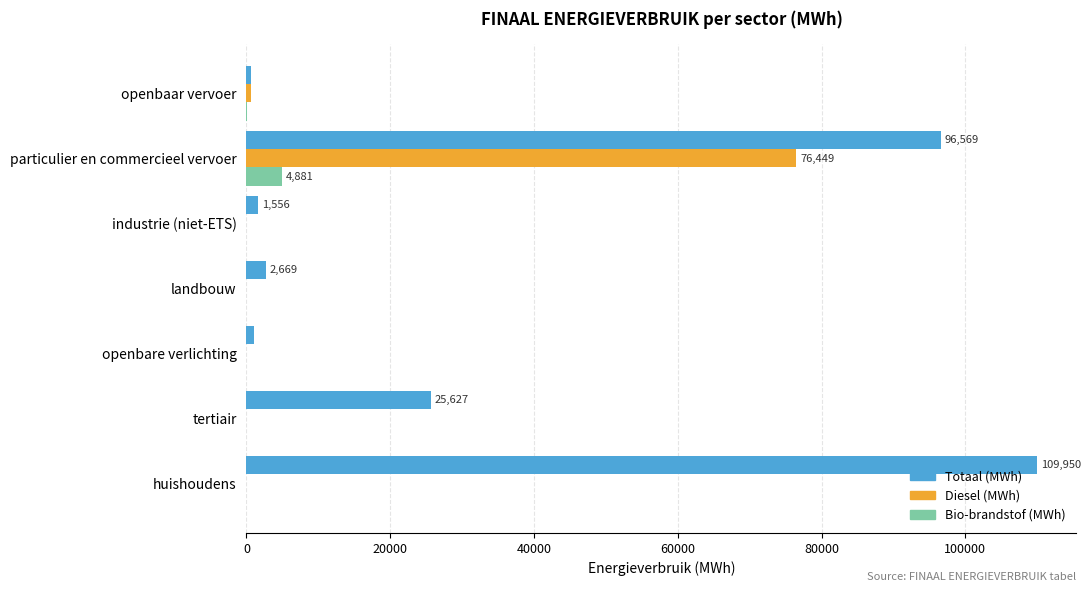

Is it true that Diesel (MWh) equals 25355.9 at landbouw?

False